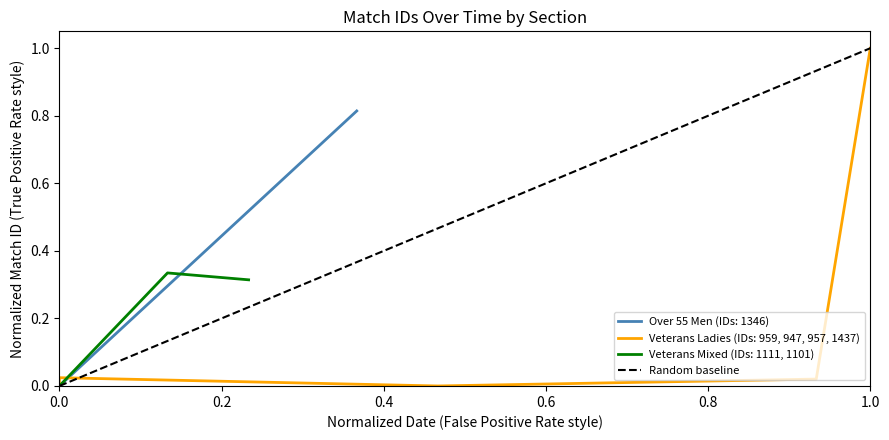

What is the sum of the values at 0.0 and 0.2?

1